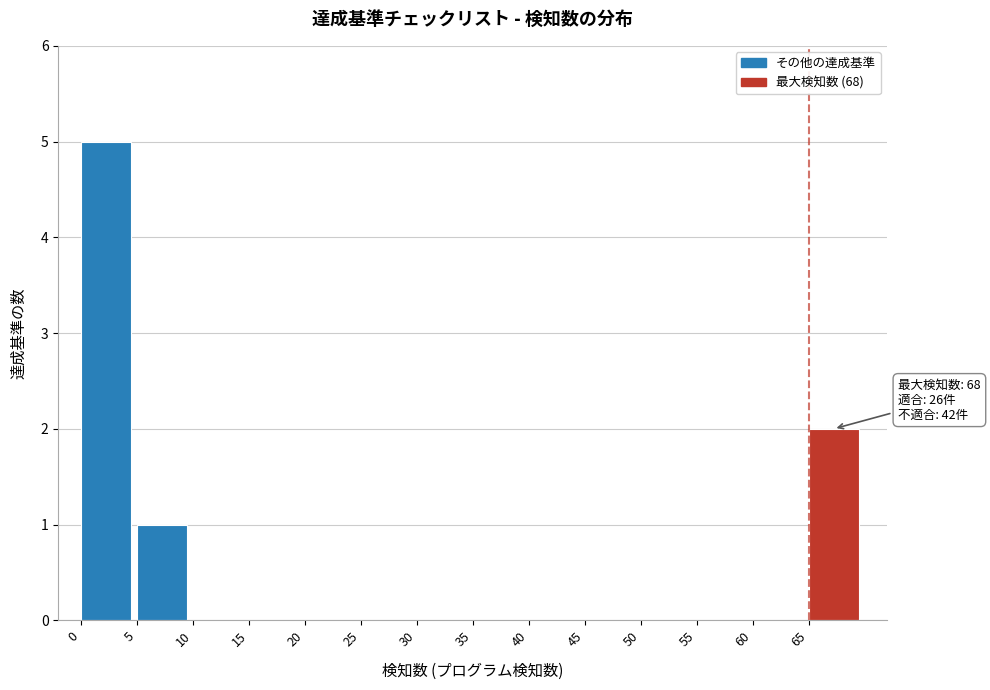

Which range on the x-axis has the tallest bar?

0 to 5